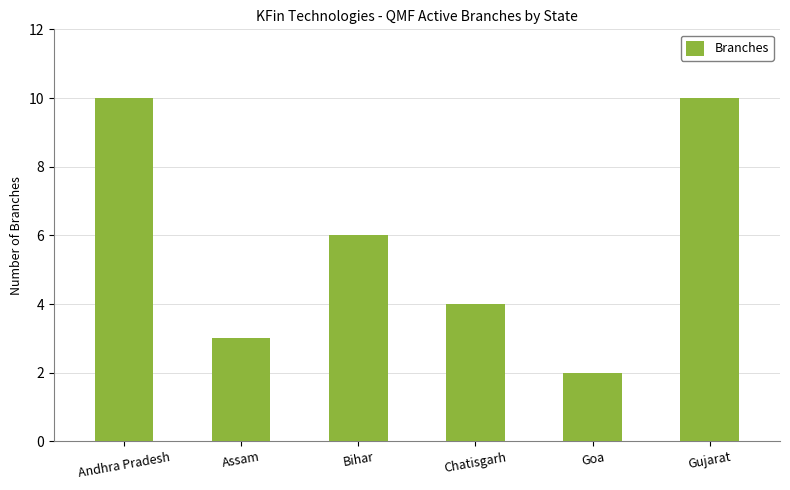

Between Assam and Bihar, which is larger?

Bihar